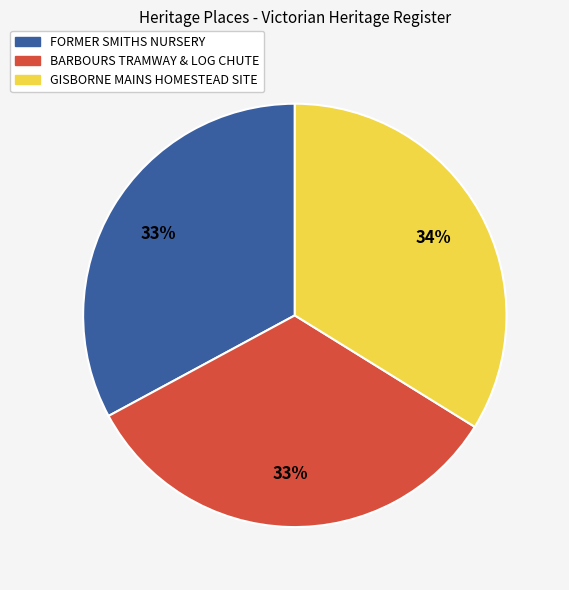

What is the ratio of the value at GISBORNE MAINS HOMESTEAD SITE to the value at BARBOURS TRAMWAY & LOG CHUTE?

1.0